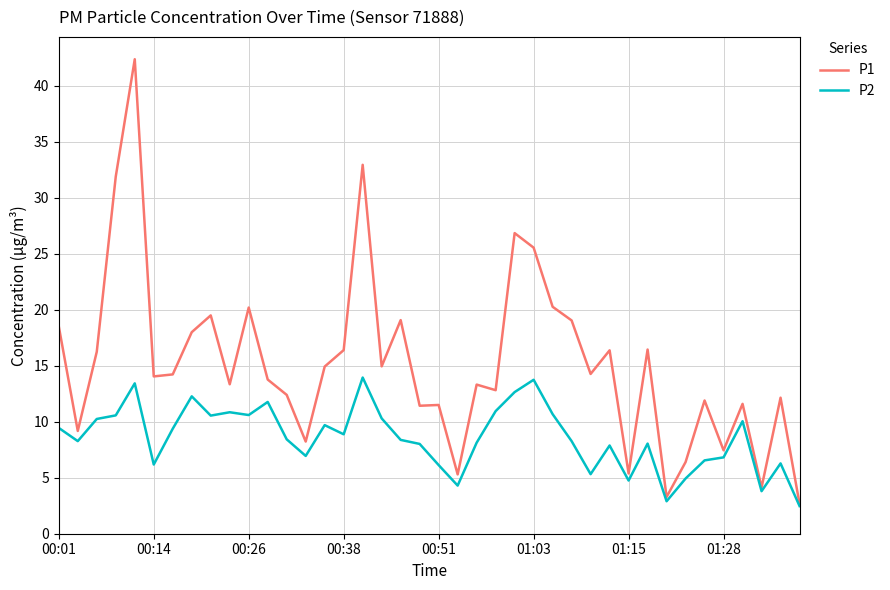

Rank the series by their average value, from lowest to highest.

P2, P1